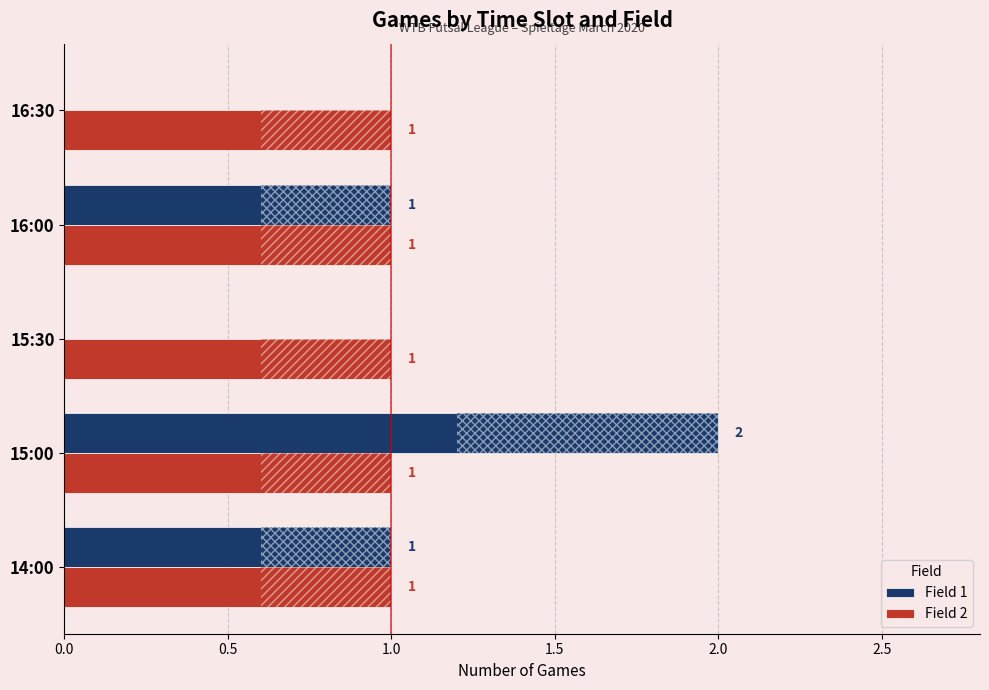

Is the value of Field 2 at 16:30 greater than the value of Field 1 at 16:30?

Yes